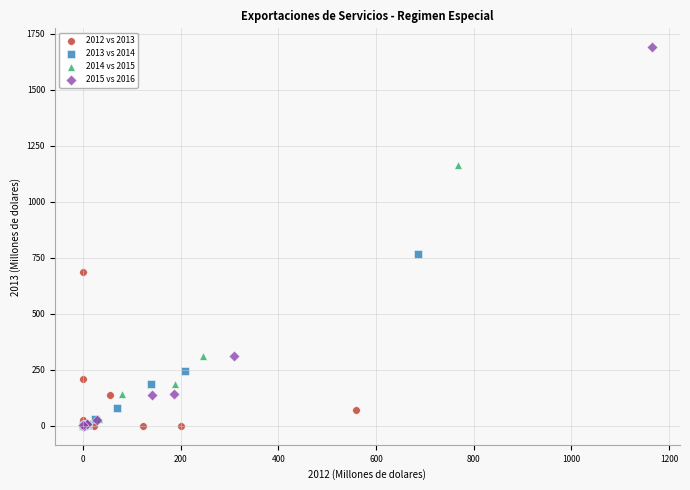

Which series has the largest Y range (max minus min)?

2015 vs 2016